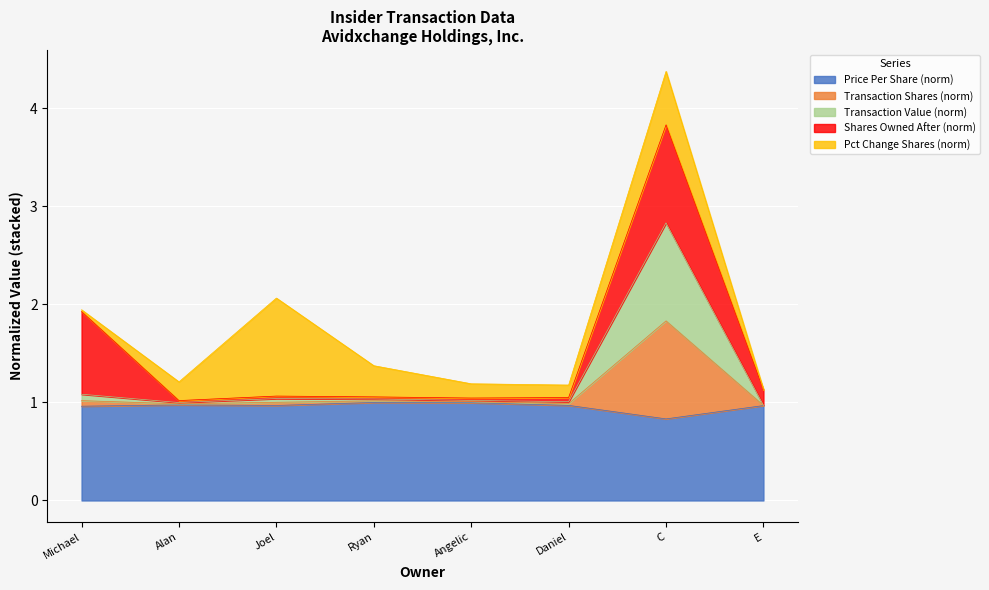

What is the maximum value for Price Per Share (norm)?

1.0